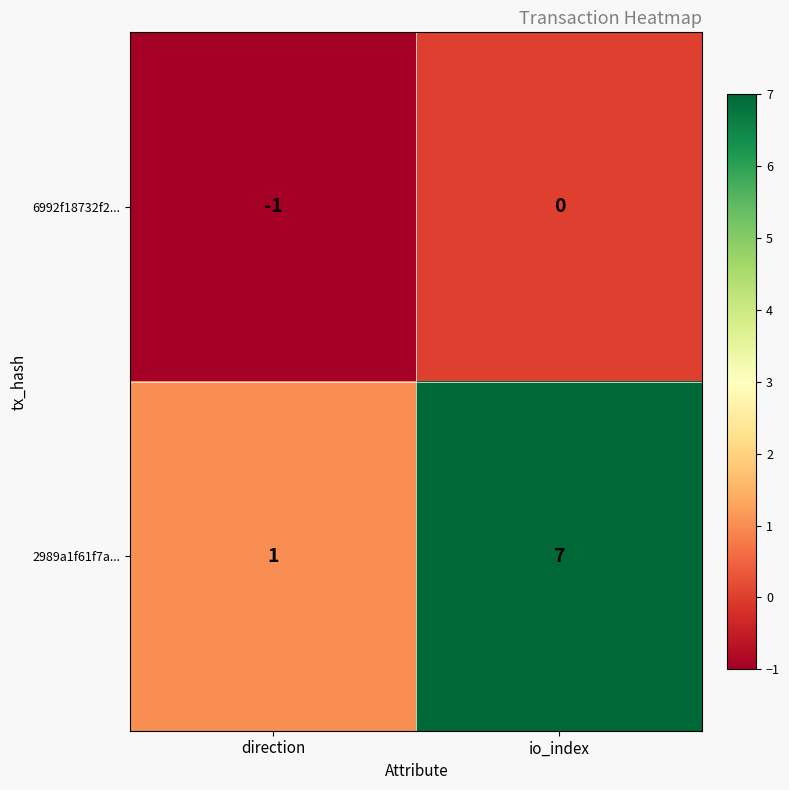

Which category has the lowest value in the 6992f18732f2... series?

direction